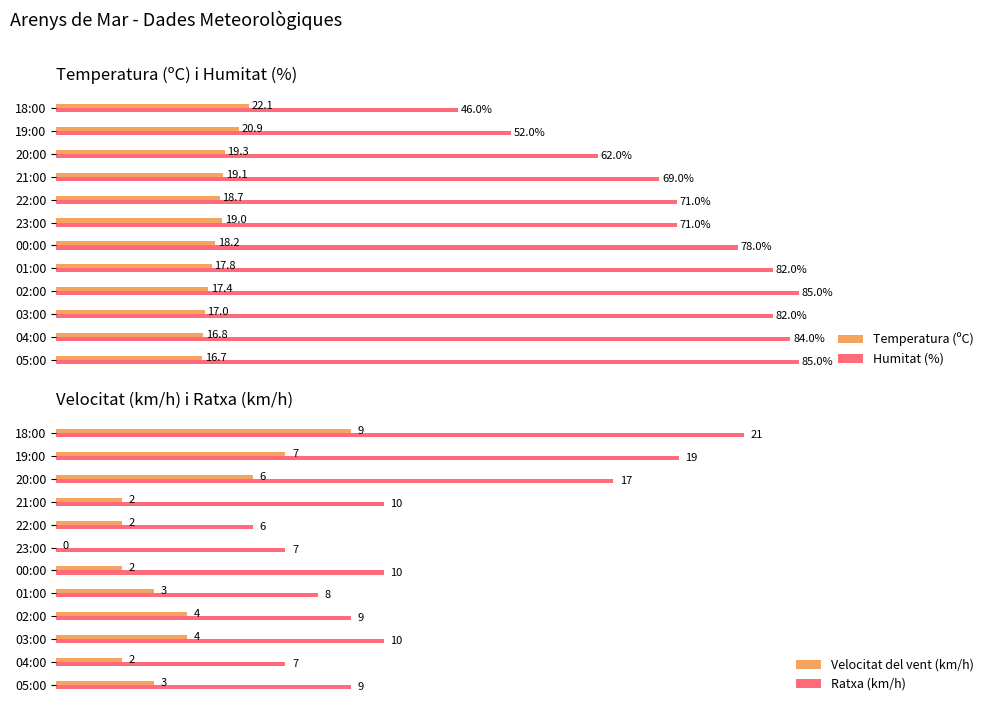

List the labels in order of Temperatura (ºC) value, largest first.

18:00, 19:00, 20:00, 21:00, 23:00, 22:00, 00:00, 01:00, 02:00, 03:00, 04:00, 05:00